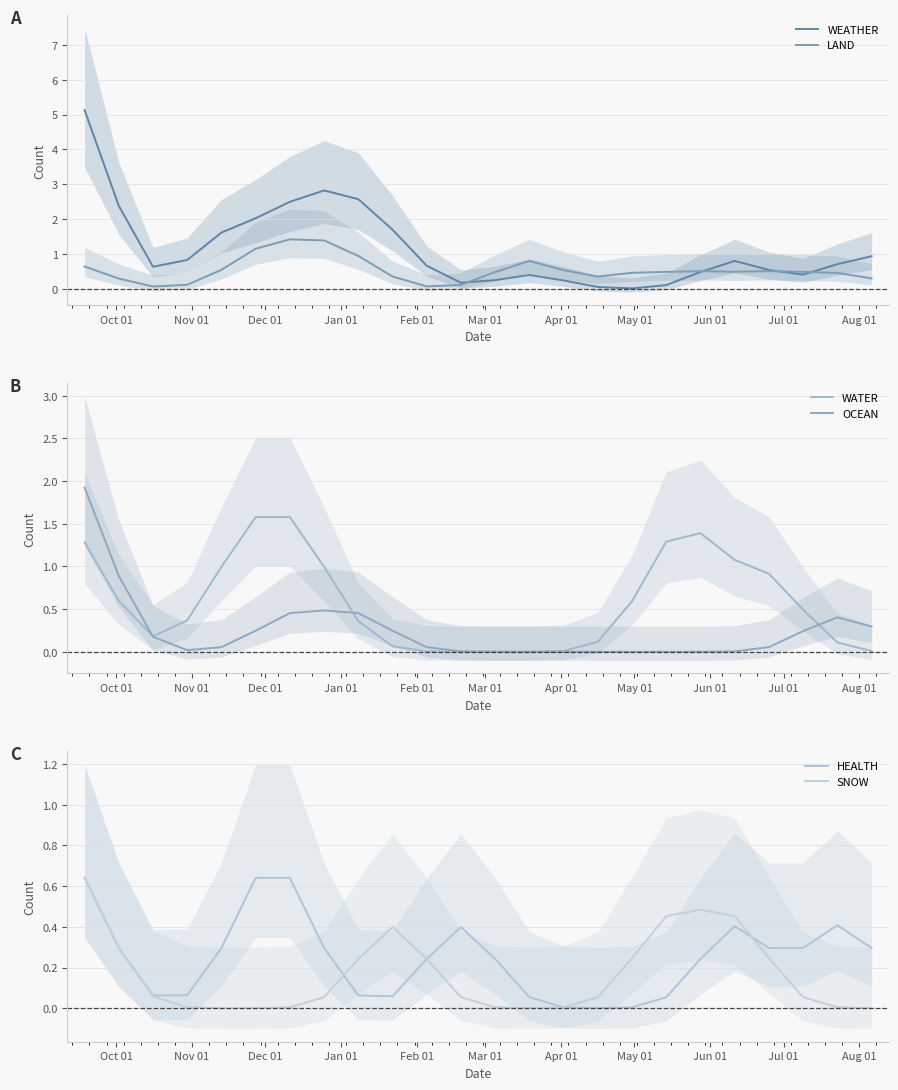

List the series in order of their peak value, highest first.

WEATHER, OCEAN, WATER, LAND, HEALTH, SNOW